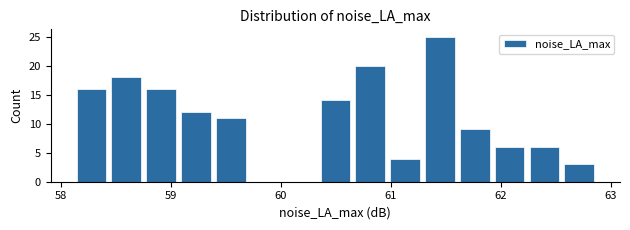

Read against the x-axis, roughly where is the centre of the tallest bar?

61.4